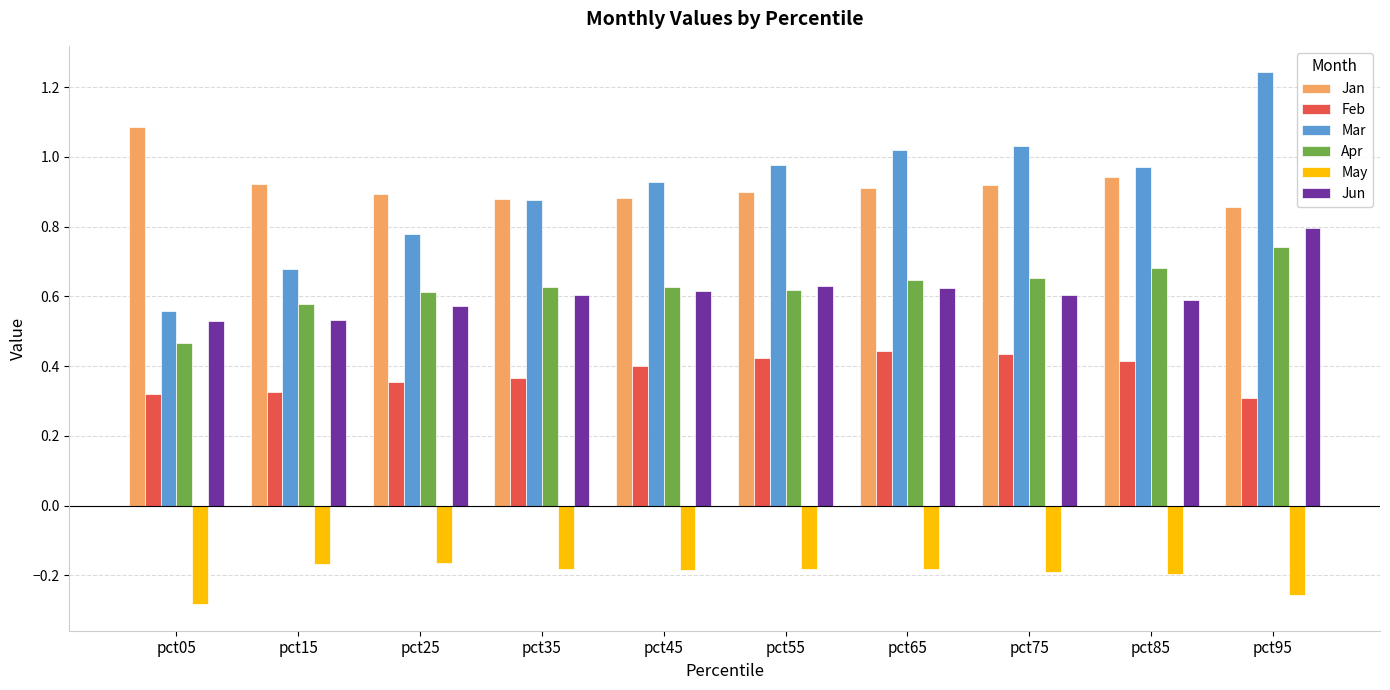

Is the value of Apr at pct05 greater than the value of Jun at pct55?

No